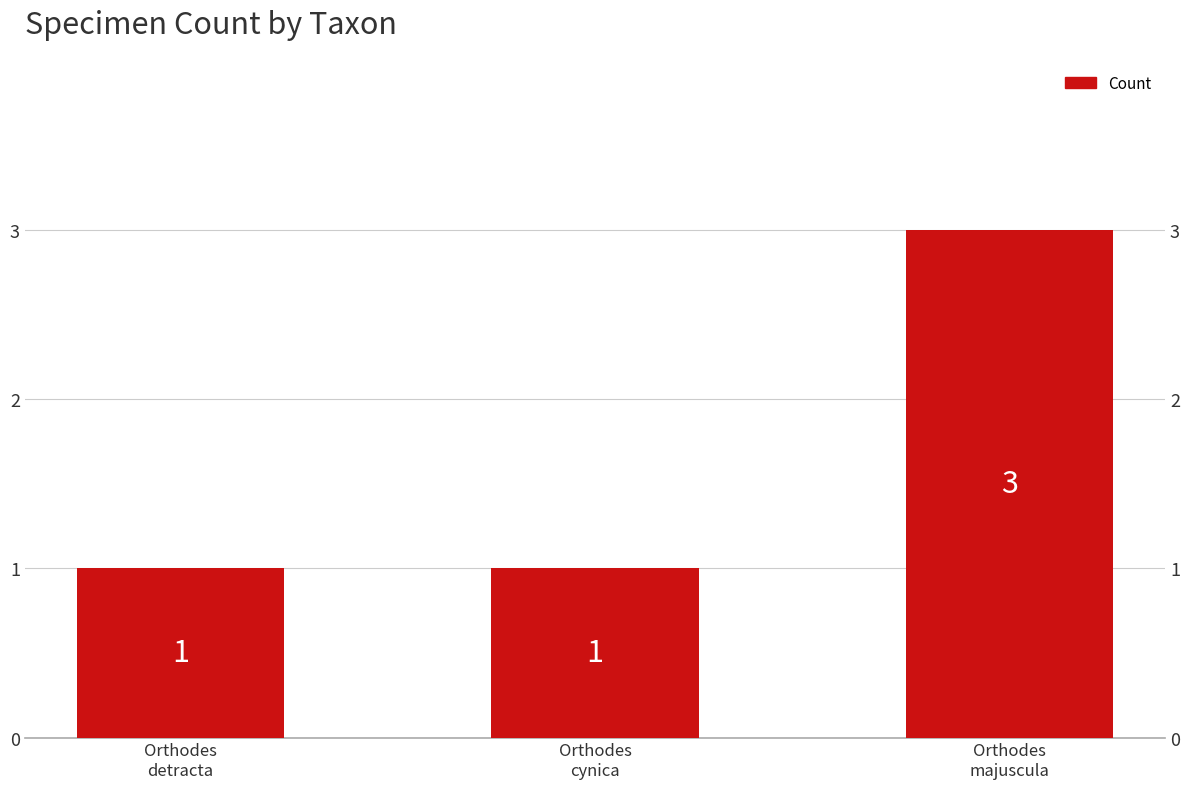

What value does the data have at Orthodes
cynica?

1